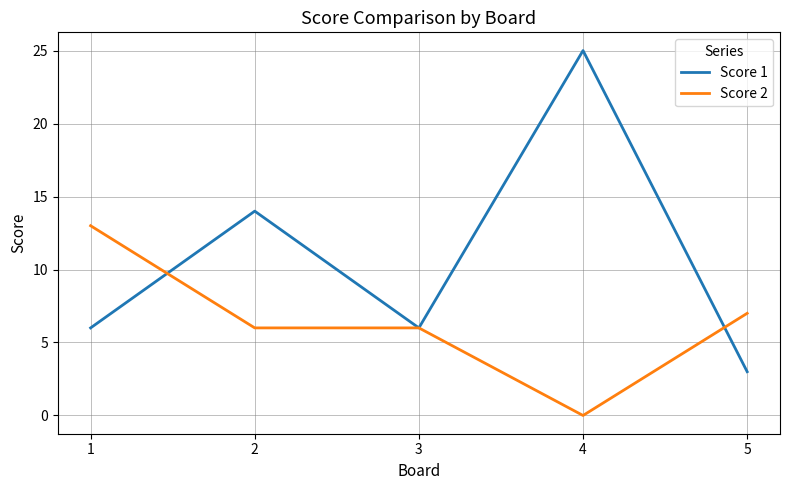

Which series has the largest total across all categories?

Score 1